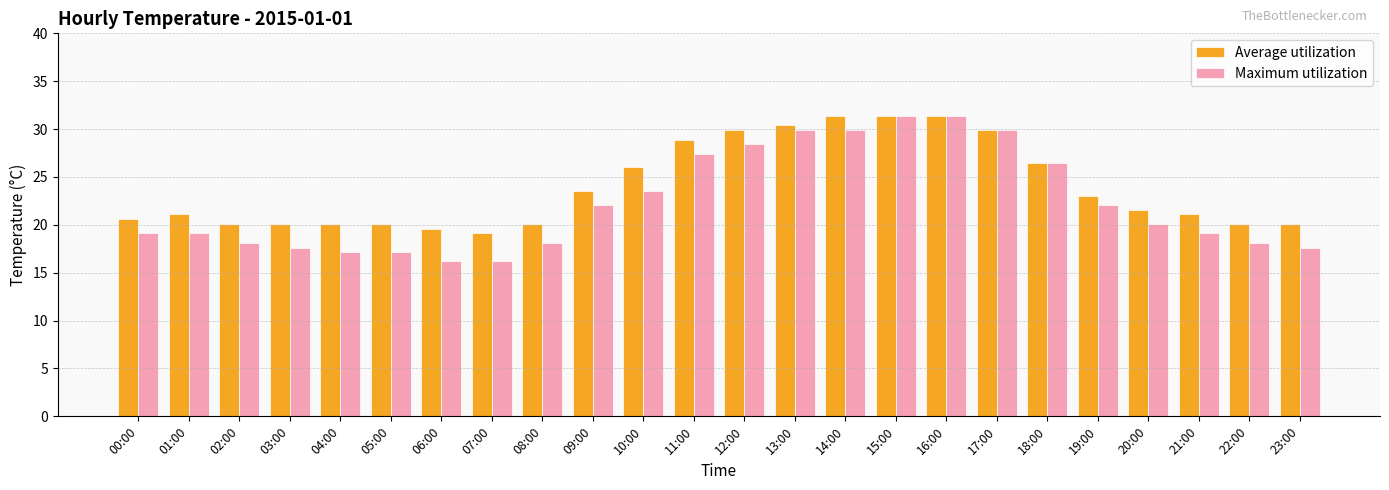

Is the value of Maximum utilization at 02:00 greater than the value of Average utilization at 01:00?

No